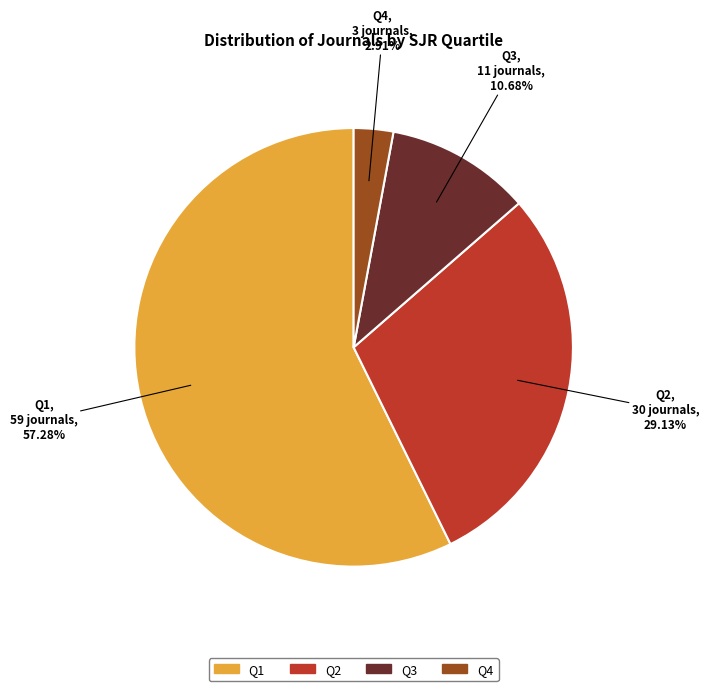

Is there a majority slice in this chart?

Yes